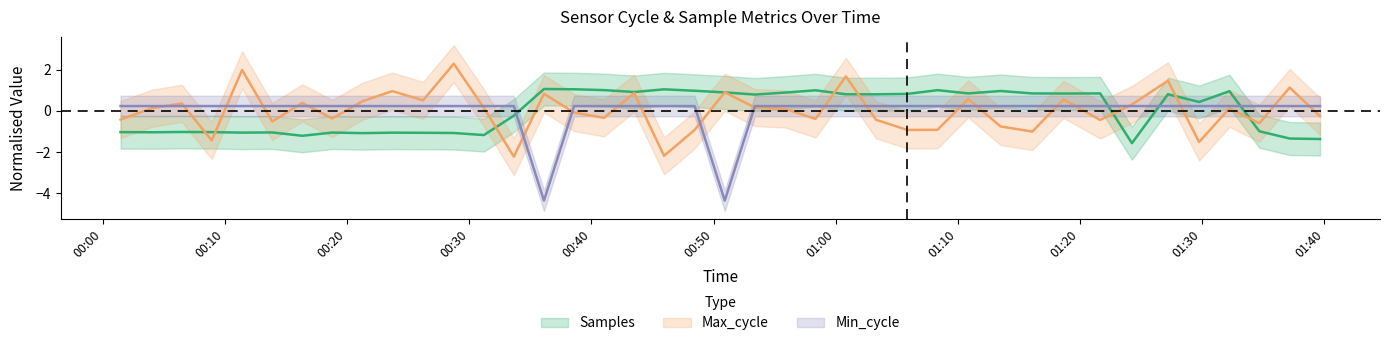

At how many categories does at least one series exceed -3?

40